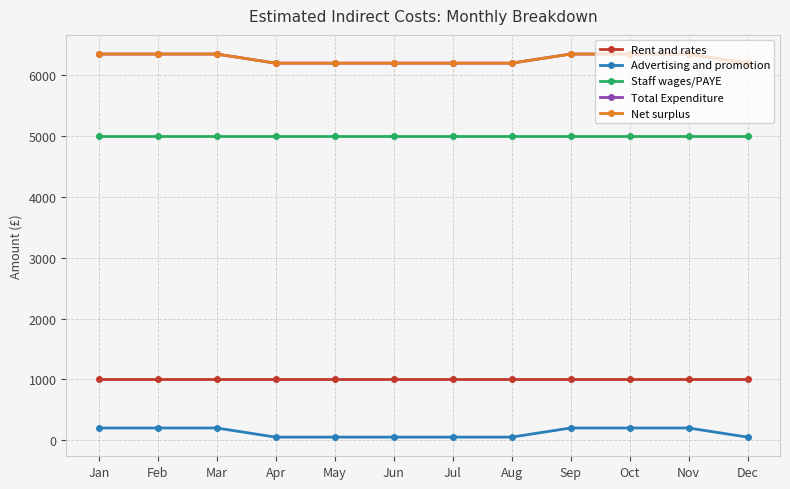

Does the chart have visible grid lines?

Yes